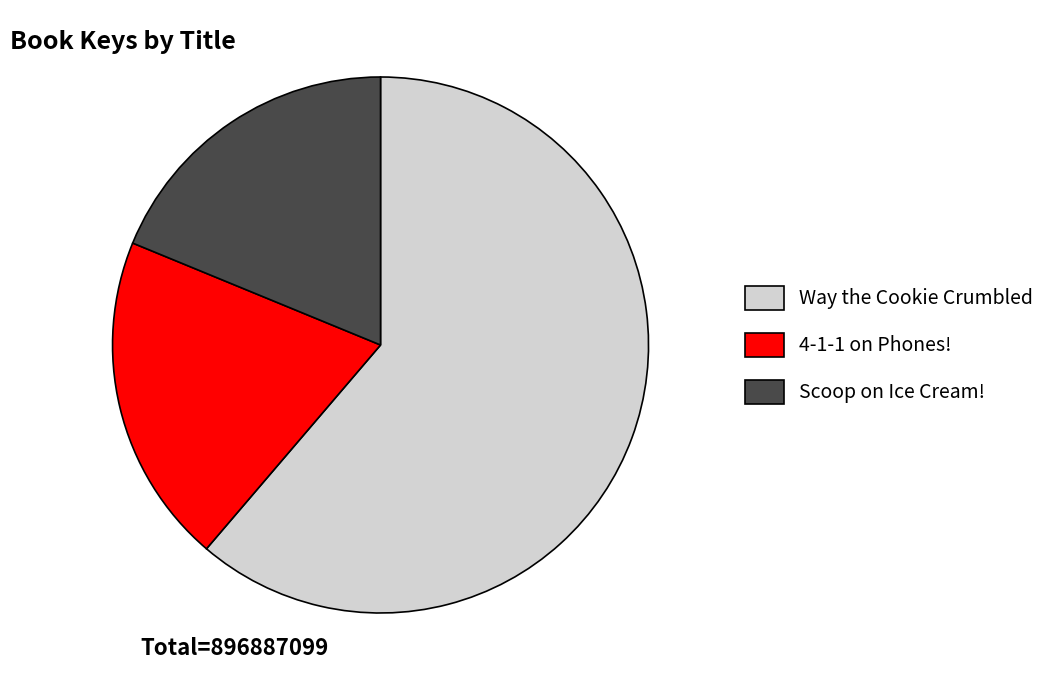

What is the largest slice in the pie chart?

Way the Cookie Crumbled